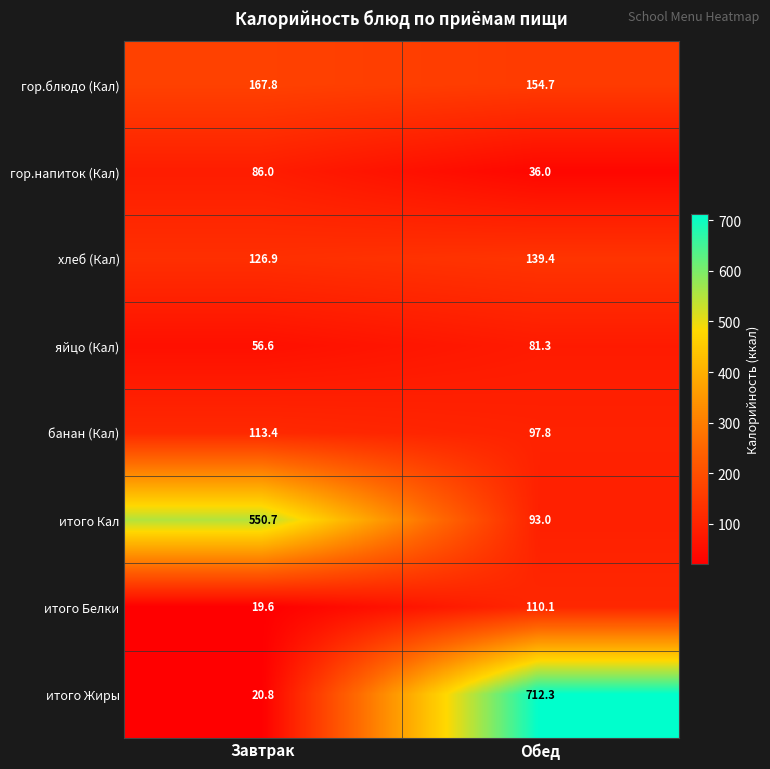

Where does the хлеб (Кал) series first go above 139?

Обед